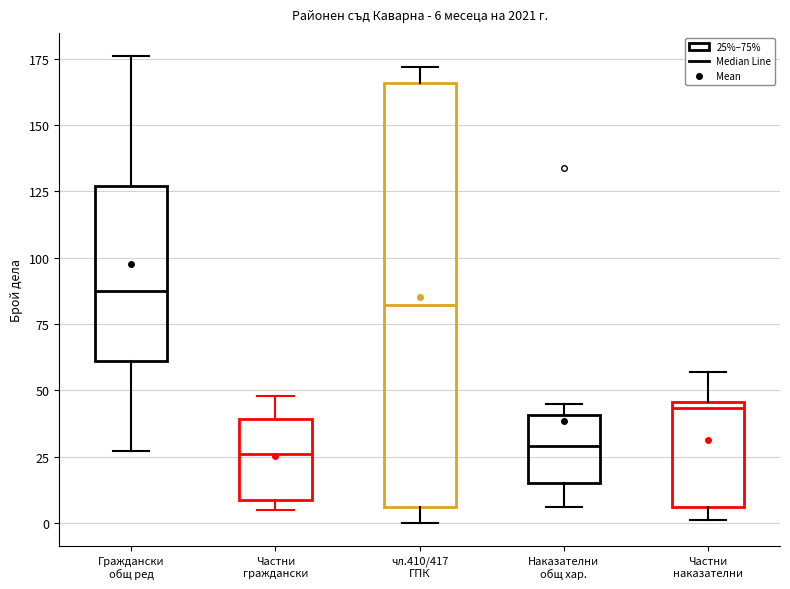

Comparing the boxes themselves (not the whiskers), which one is the tallest?

чл.410/417 ГПК